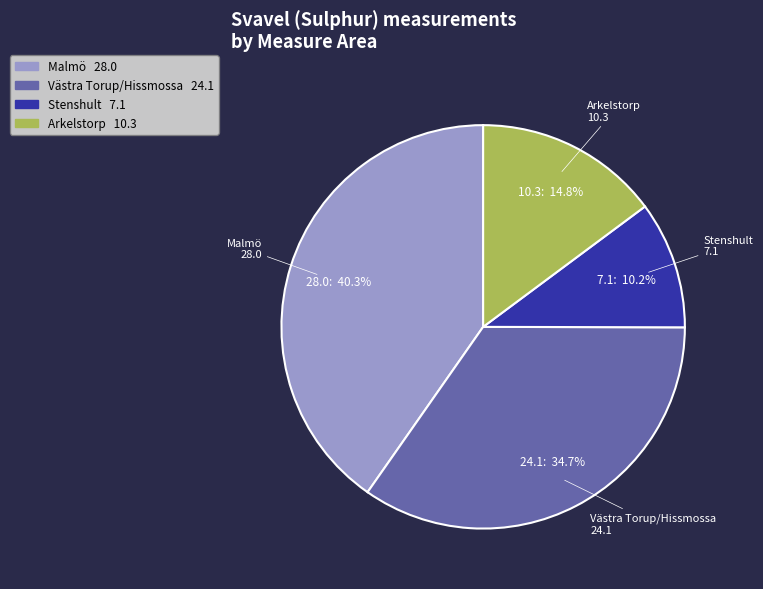

Is Västra Torup/Hissmossa the majority of the pie?

No